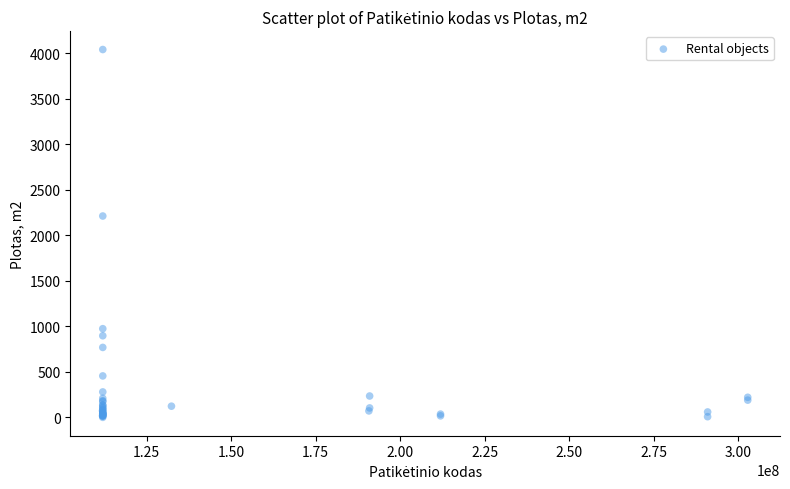

What Y value in the scatter plot is closest to 2019?

2211.1